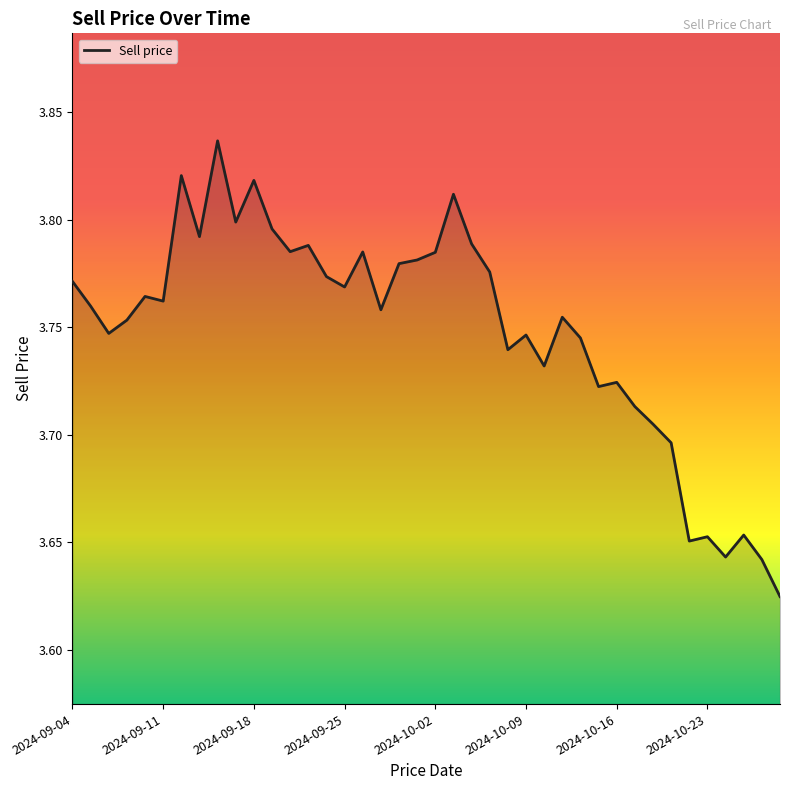

The chart shows a value of 5.7 at 2024-10-16. True or false?

False